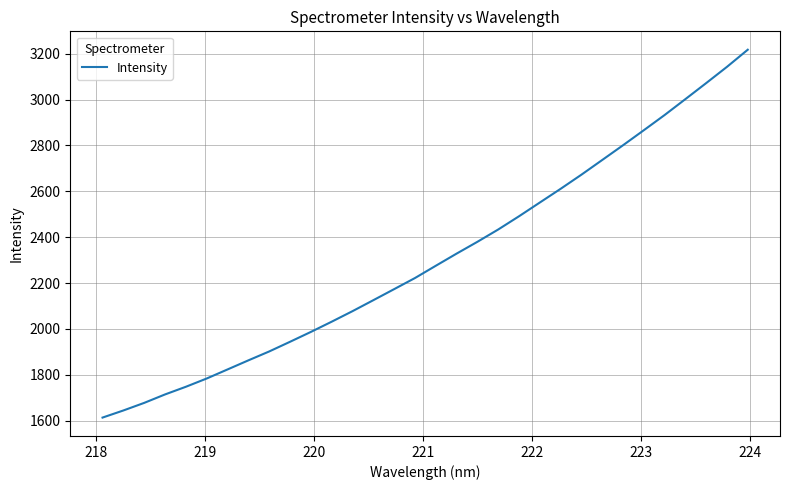

What is the greatest value displayed?

3217.8